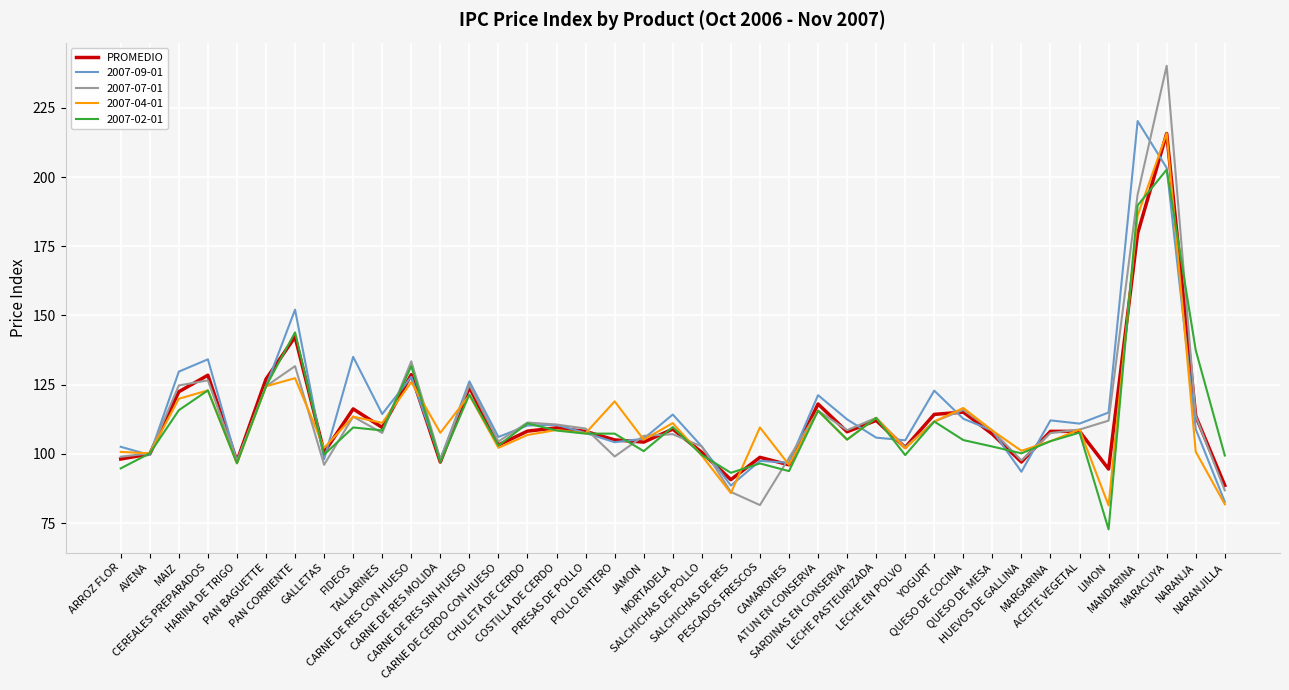

Which series has the largest range (max minus min)?

2007-07-01